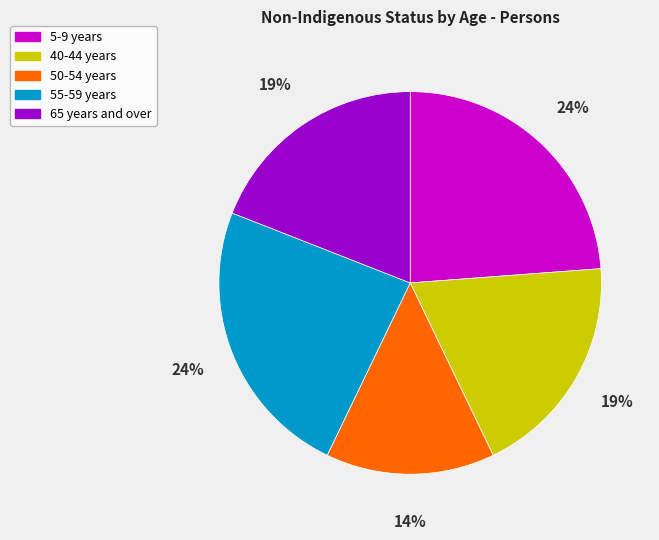

How many slices are in this pie chart?

5